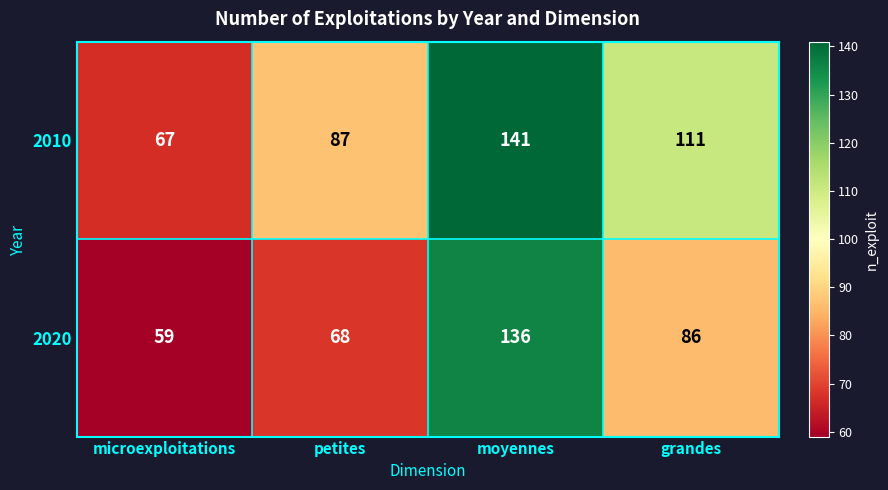

Reading left to right, transcribe all the data shown in this chart.

2010: microexploitations=67	petites=87	moyennes=141	grandes=111
2020: microexploitations=59	petites=68	moyennes=136	grandes=86